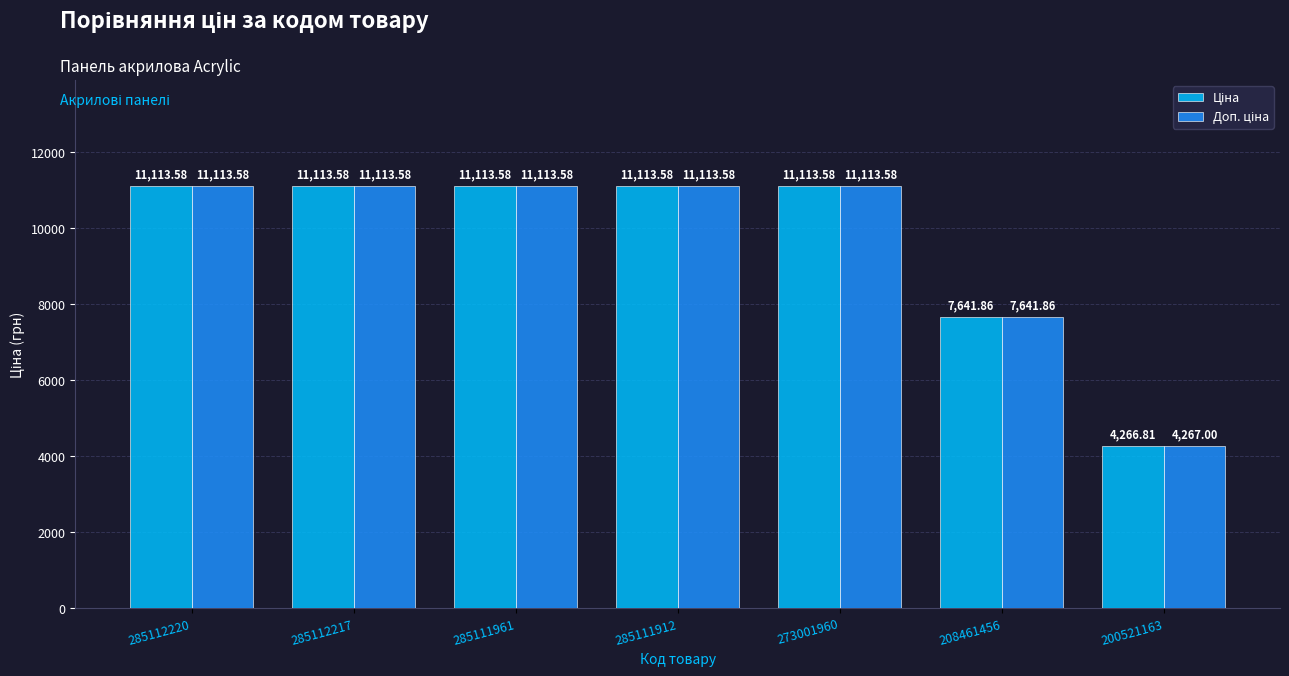

At how many categories does at least one series exceed 10676?

5